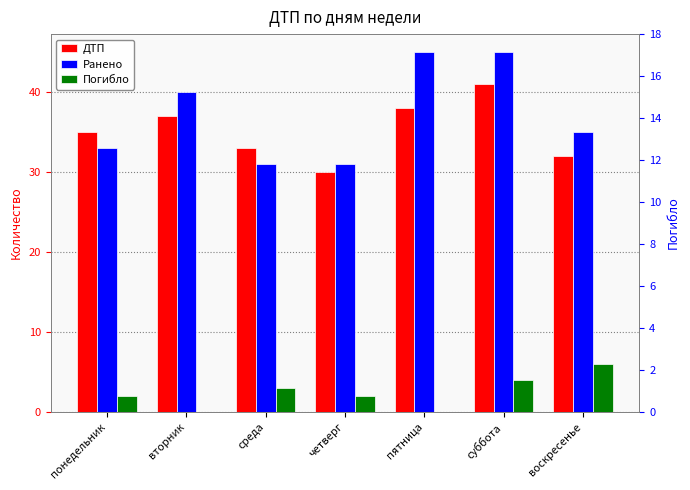

The value of ДТП at среда is 33. True or false?

True